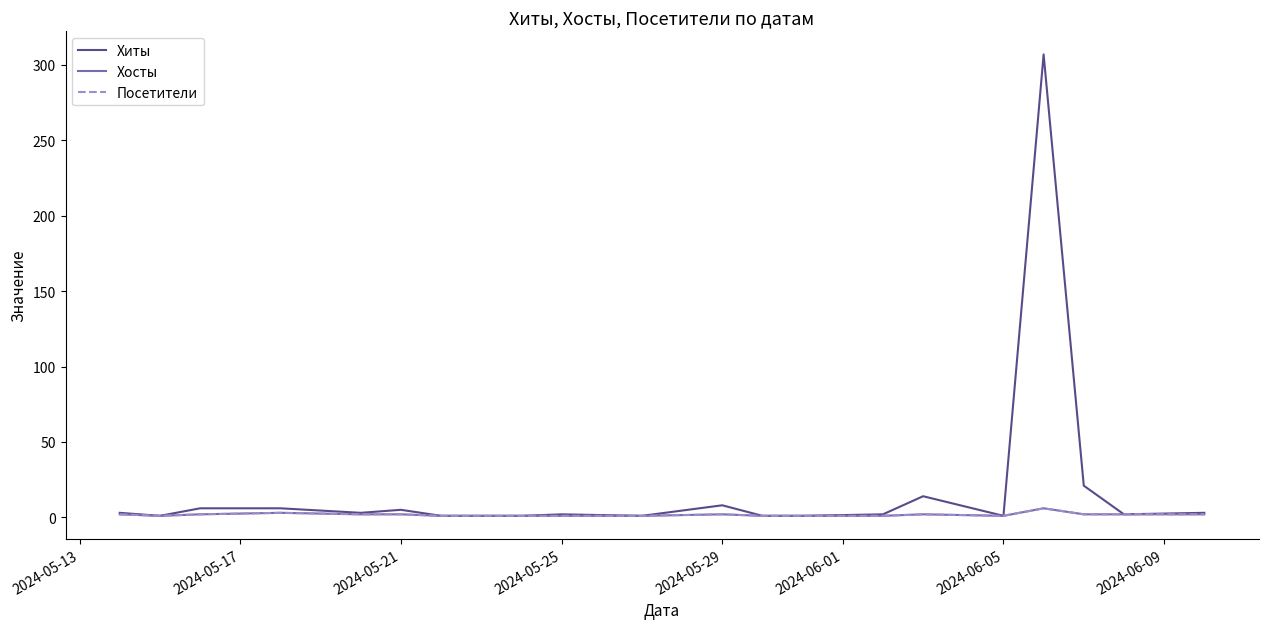

Is this an area chart (filled region under the line)?

No